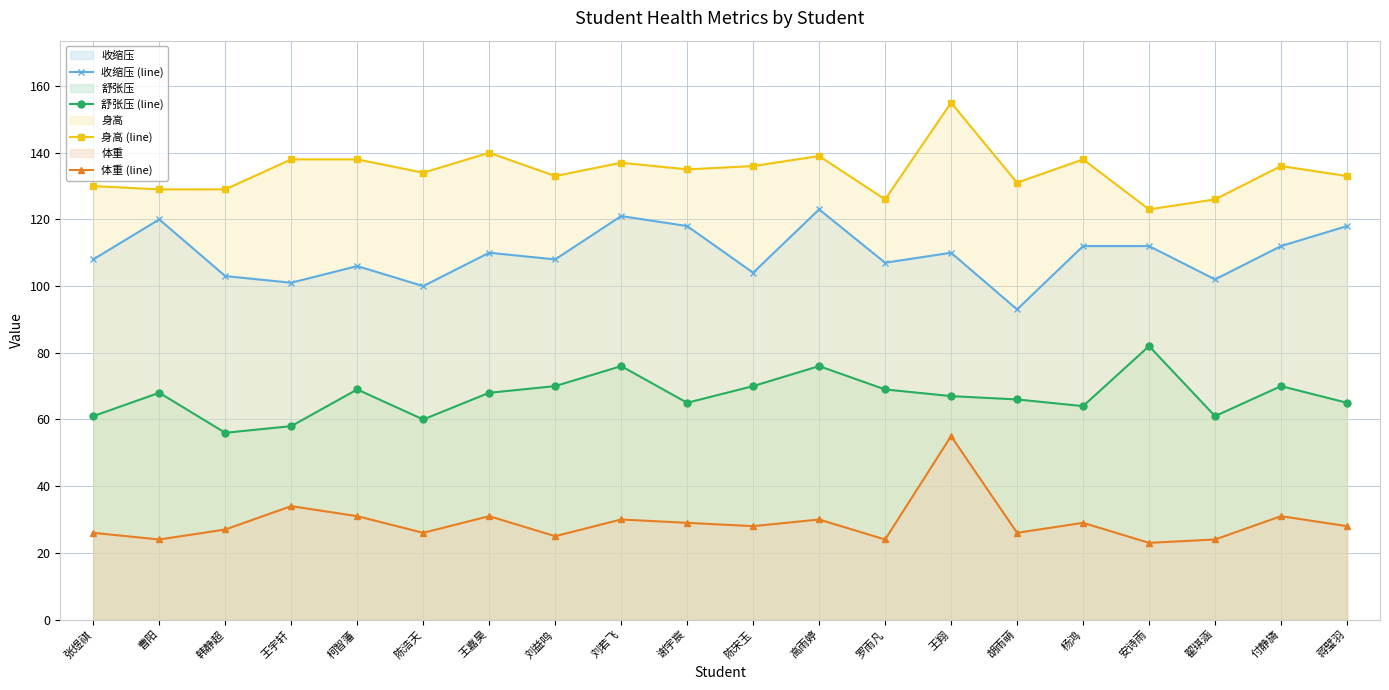

Which series has the widest spread of values?

身高 (line)